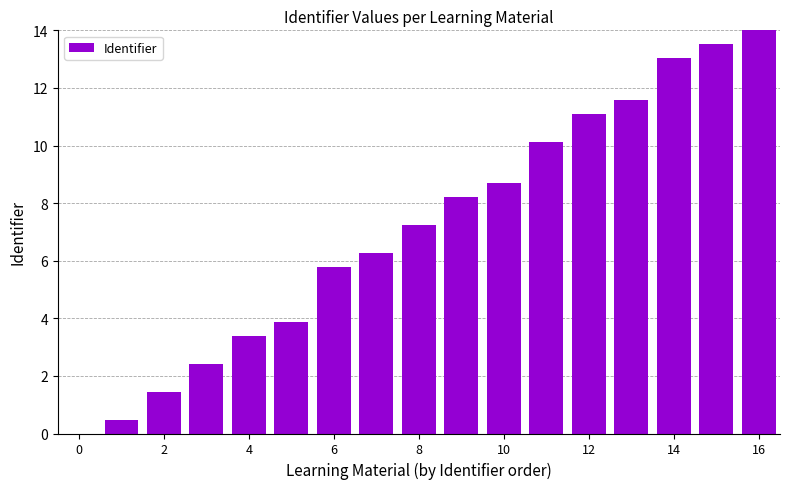

How many categories are shown in the chart?

17